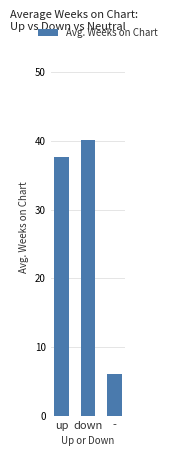

What is the change in value from up to down?

+2.5